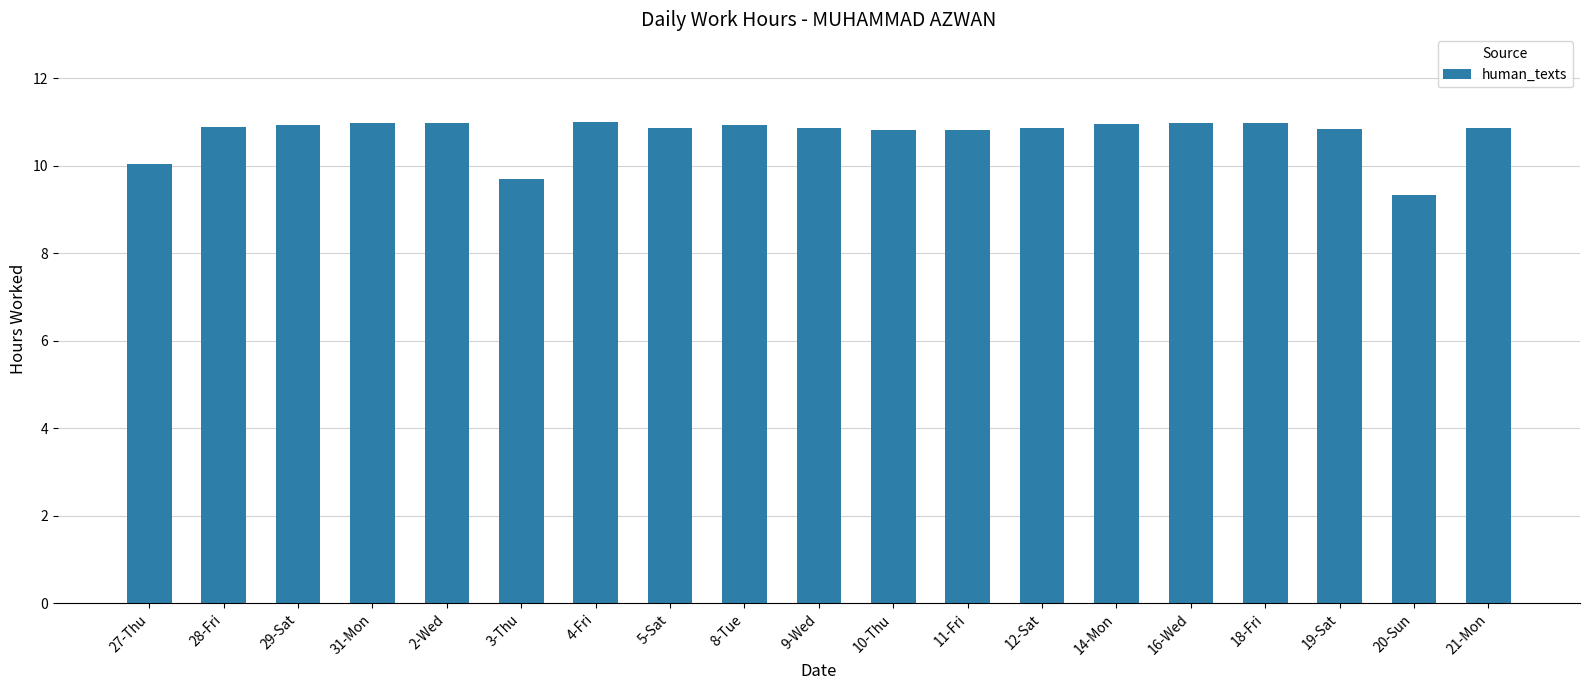

Between 20-Sun and 11-Fri, which is larger?

11-Fri